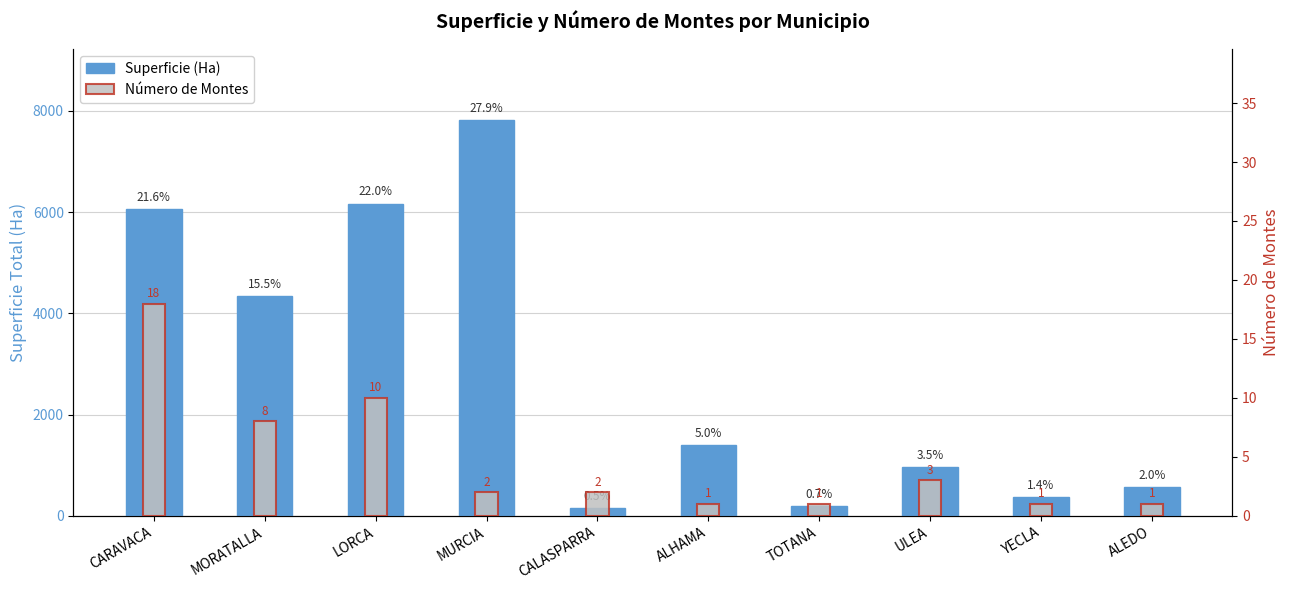

Is it true that Número de Montes equals 28.1 at CARAVACA?

False